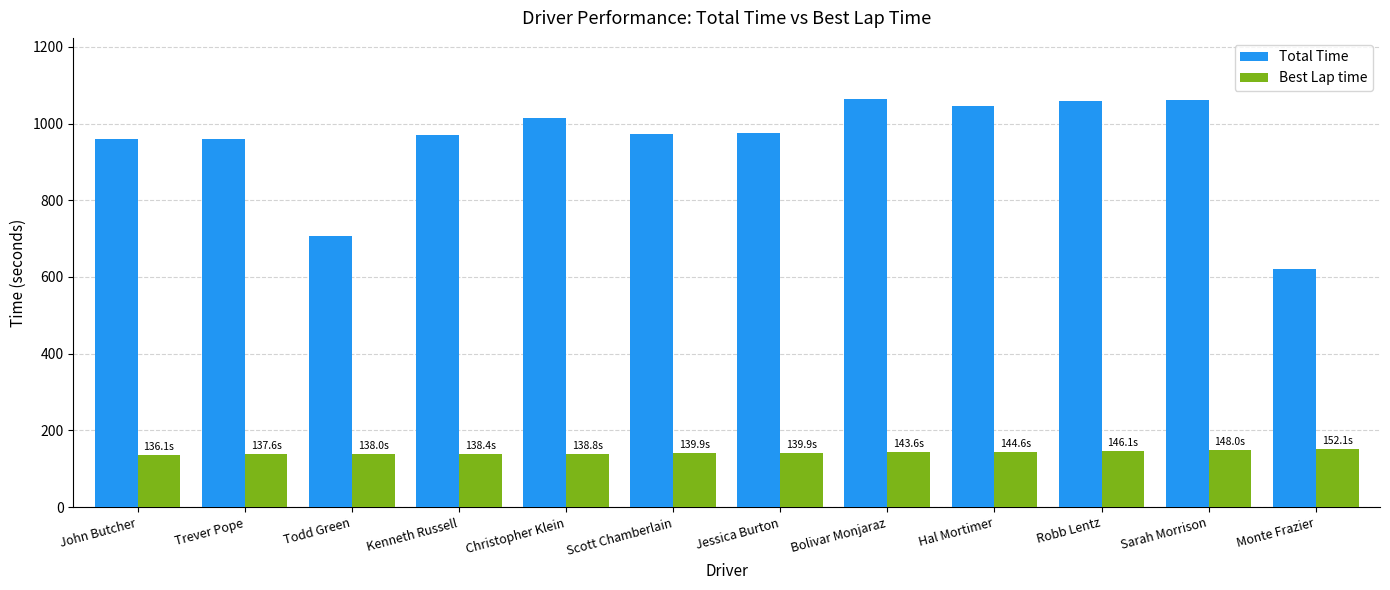

Does the chart contain any negative values?

No